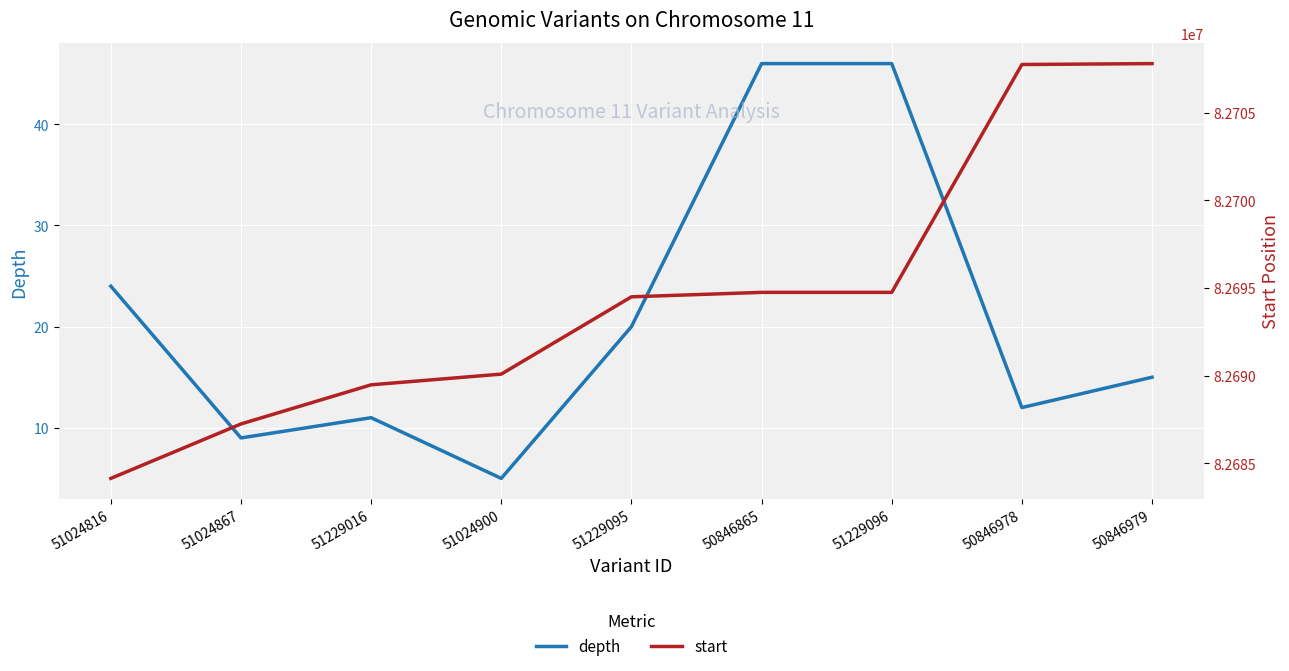

Reading left to right, extract all data points from this chart.

depth: 24	9	11	5	20	46	46	12	15
start: 82684142	82687247	82689479	82690090	82694498	82694752	82694753	82707749	82707800